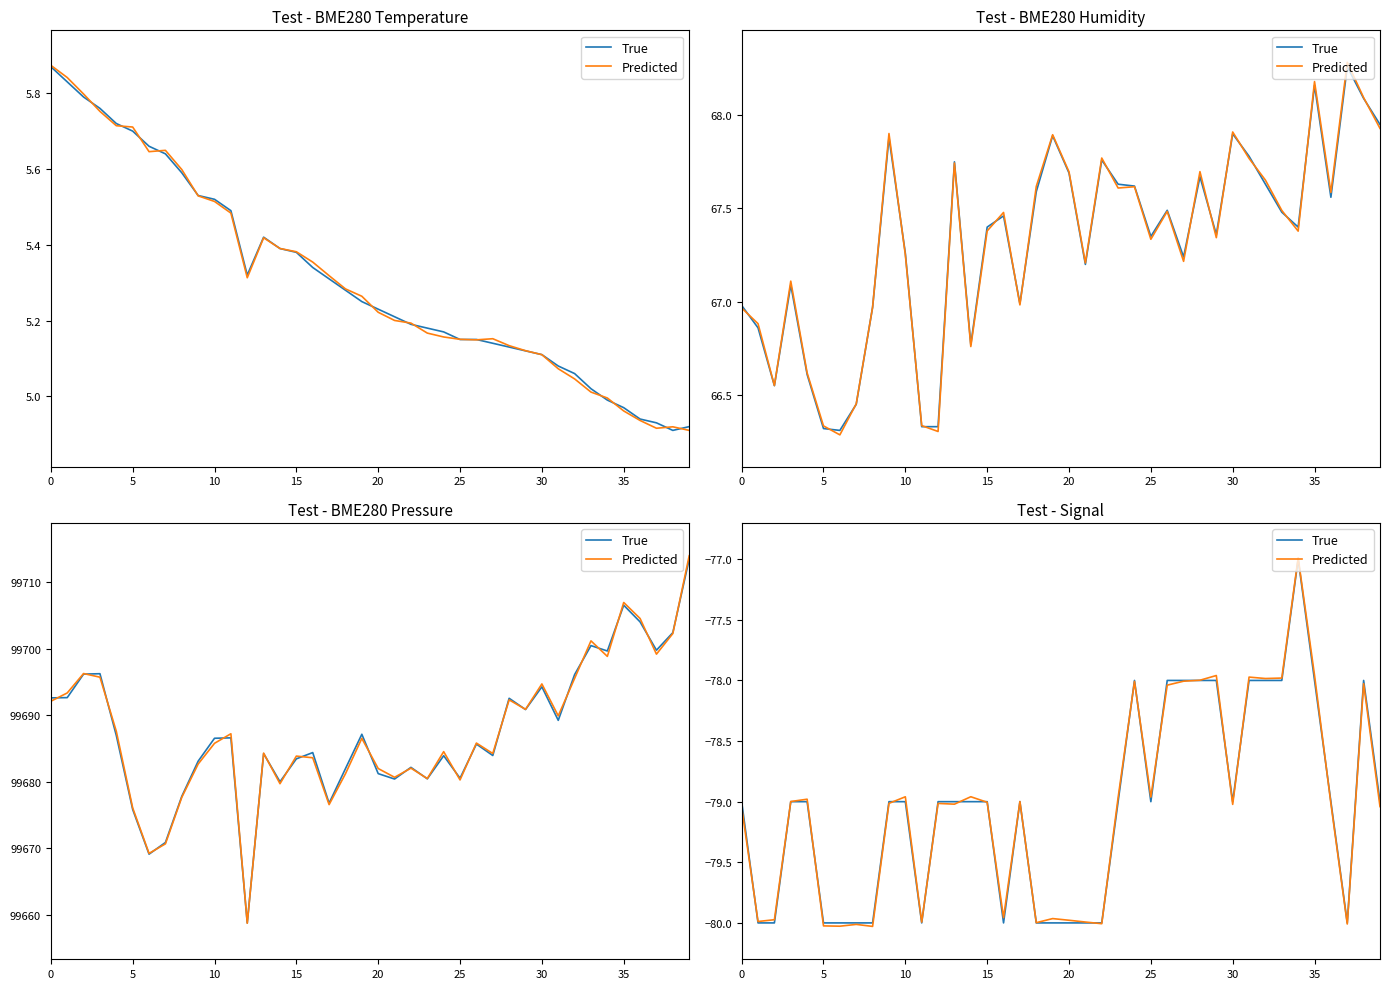

Is this an area chart (filled region under the line)?

No